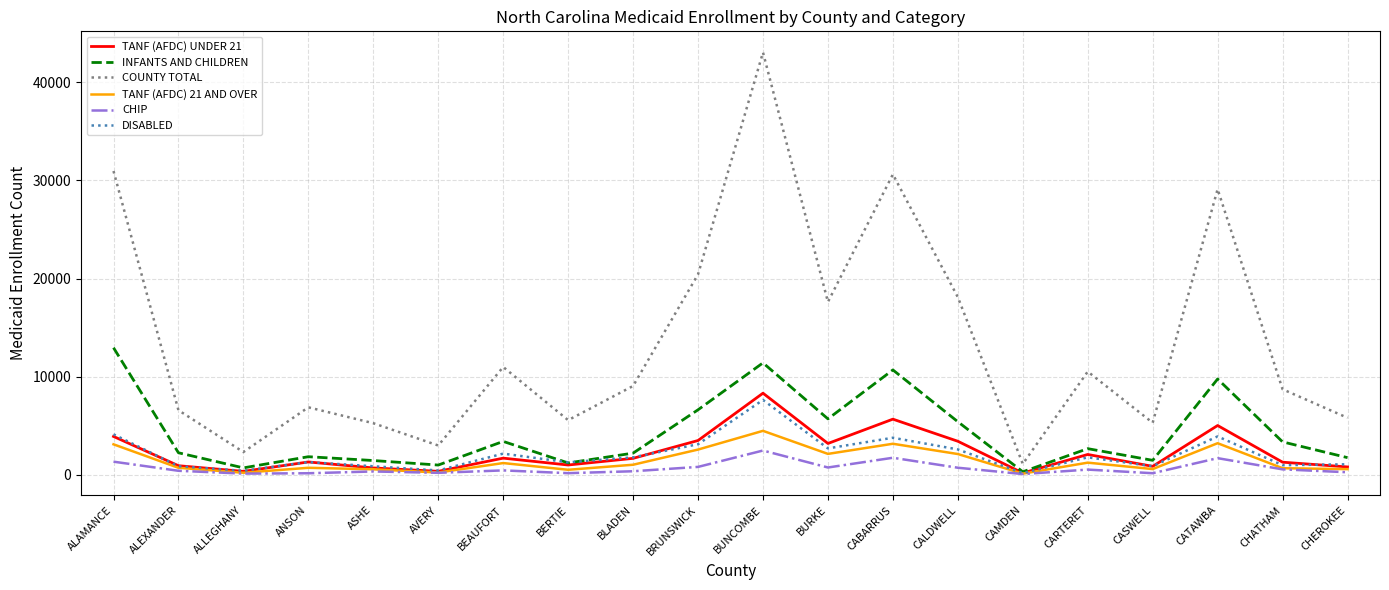

Is it true that INFANTS AND CHILDREN equals 1217 at BERTIE?

True